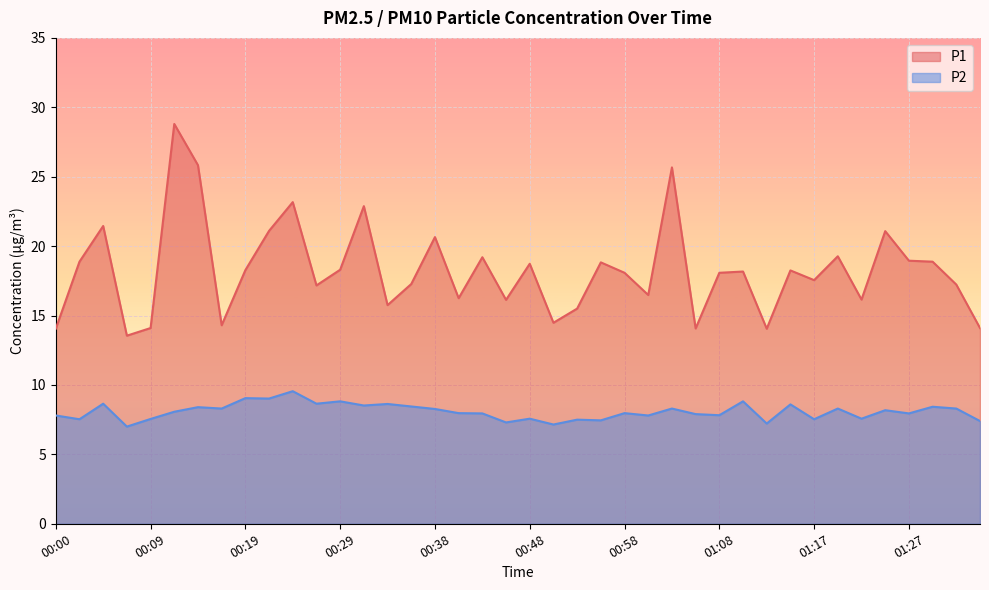

Reading left to right, extract all data points from this chart.

P1: 14.1	18.9	21.4	13.6	14.1	28.8	25.8	14.3	18.3	21.1	23.2	17.2	18.3	22.9	15.8	17.3	20.6	16.2	19.2	16.1	18.7	14.5	15.5	18.8	18.1	16.5	25.7	14.1	18.1	18.2	14.1	18.2	17.6	19.3	16.1	21.1	18.9	18.9	17.2	14.1
P2: 7.8	7.5	8.7	7.0	7.5	8.1	8.4	8.3	9.1	9.0	9.6	8.7	8.8	8.5	8.6	8.4	8.3	8.0	8.0	7.3	7.6	7.2	7.5	7.5	8.0	7.8	8.3	7.9	7.8	8.8	7.2	8.6	7.5	8.3	7.6	8.2	8.0	8.4	8.3	7.4